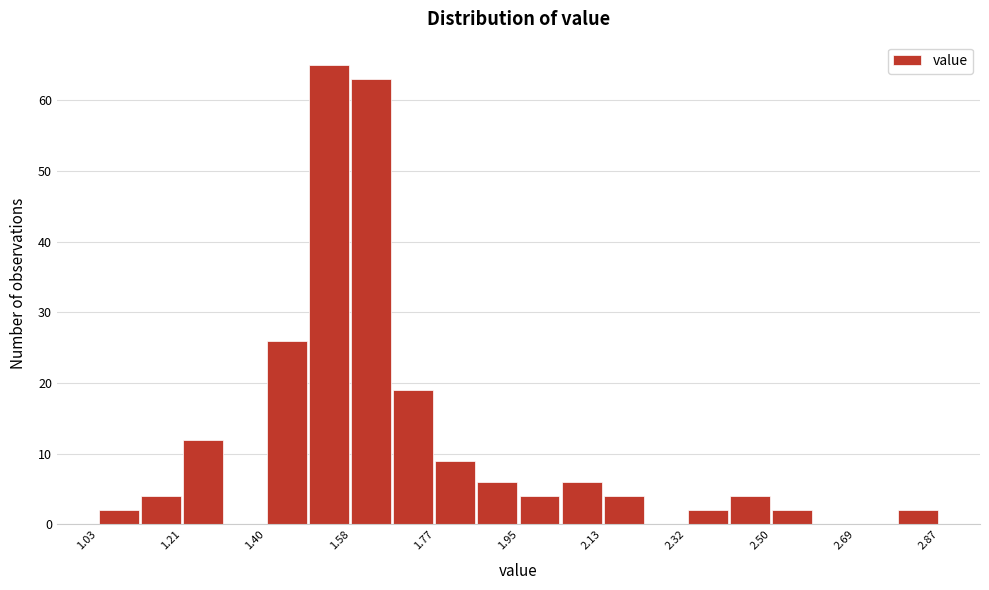

Reading left to right, list every bar in this chart as the range it spans on the x-axis followed by its height. Neither the bar edges nor the heights are printed on the chart, so give them approximately, as read against the axes.

1.030 to 1.122: 2
1.122 to 1.214: 4
1.214 to 1.306: 12
1.306 to 1.398: 0
1.398 to 1.490: 26
1.490 to 1.582: 65
1.582 to 1.674: 63
1.674 to 1.766: 19
1.766 to 1.858: 9
1.858 to 1.950: 6
1.950 to 2.042: 4
2.042 to 2.134: 6
2.134 to 2.226: 4
2.226 to 2.318: 0
2.318 to 2.410: 2
2.410 to 2.502: 4
2.502 to 2.594: 2
2.594 to 2.686: 0
2.686 to 2.778: 0
2.778 to 2.870: 2